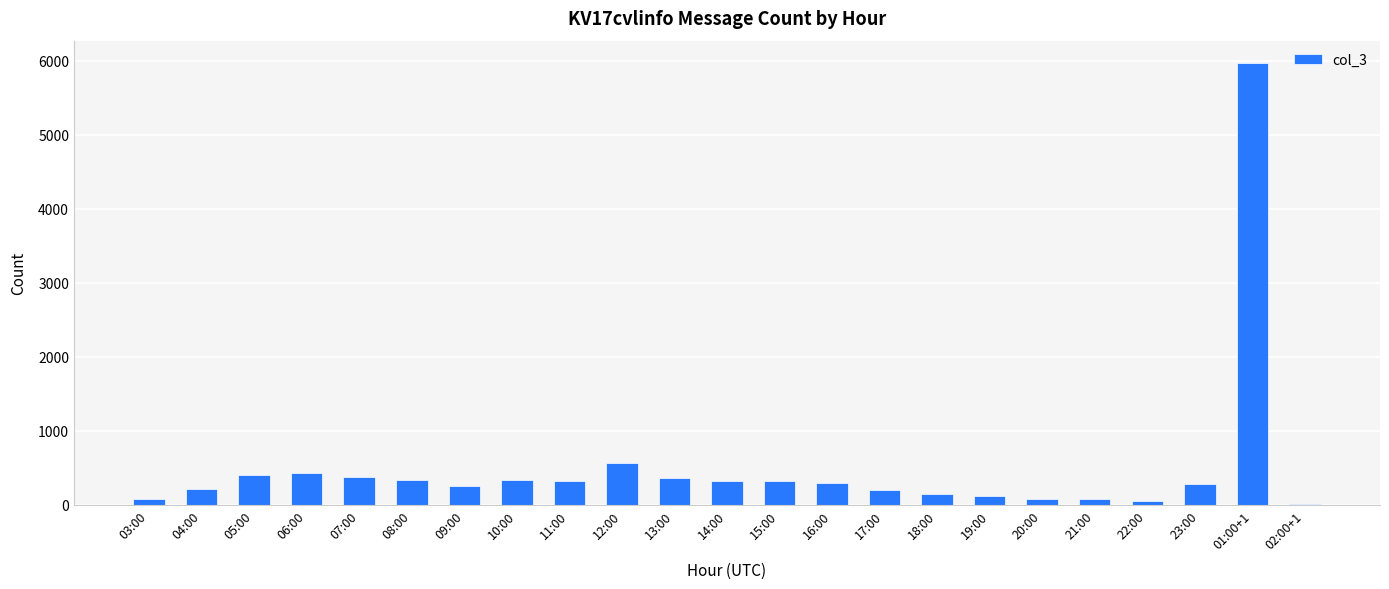

What is the ratio of the value at 11:00 to the value at 16:00?

1.1